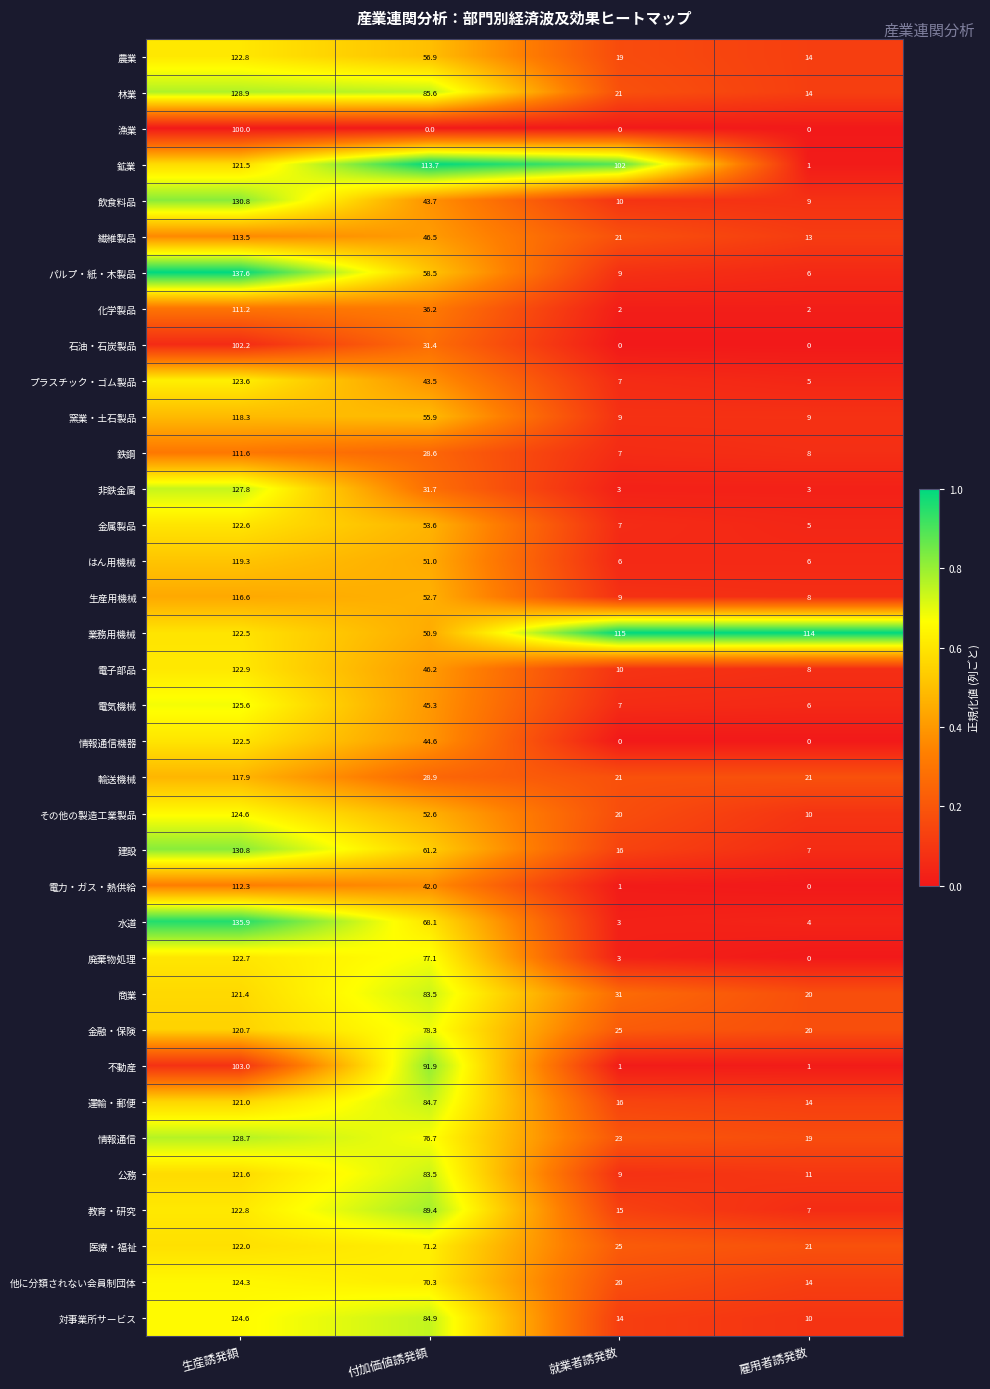

What is the spread (max minus min) of values at 雇用者誘発数?

114.0